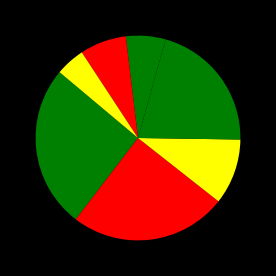

Does any single category account for the majority?

No